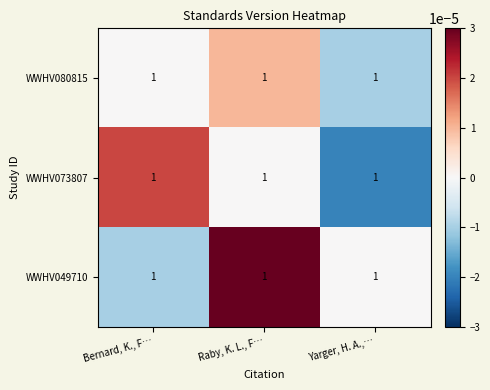

How many values in WWHV049710 are below zero?

1